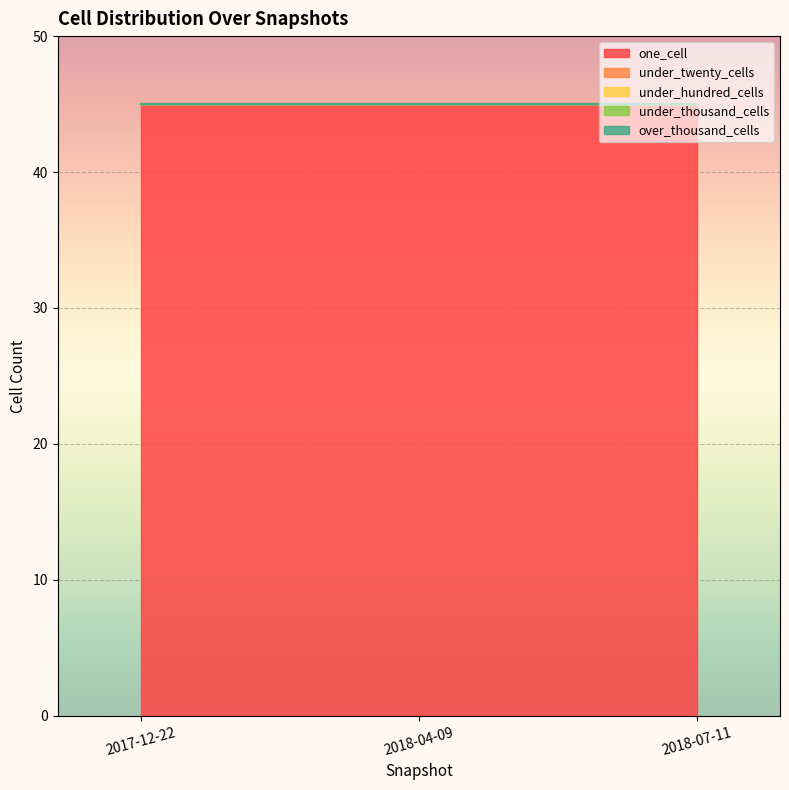

At how many categories does at least one series exceed 37?

3